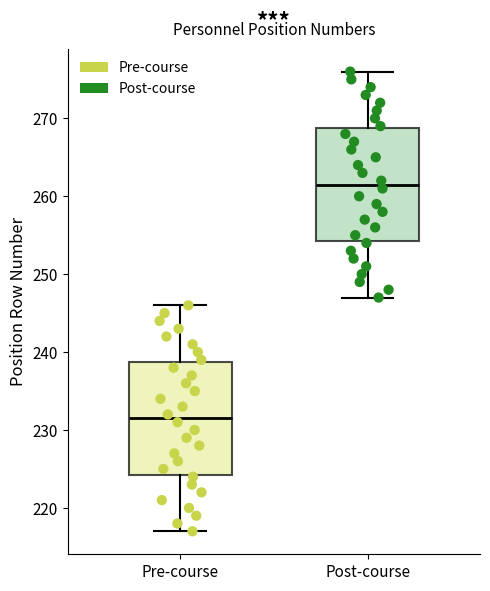

Reading left to right, read every box against the y-axis: the position of its median line, the range the box covers, and the ends of its whiskers. The values are not printed on the chart, so give them approximately, as read against the axis.

Pre-course: median 232, box 224 to 239, whiskers 217 to 246
Post-course: median 262, box 254 to 269, whiskers 247 to 276